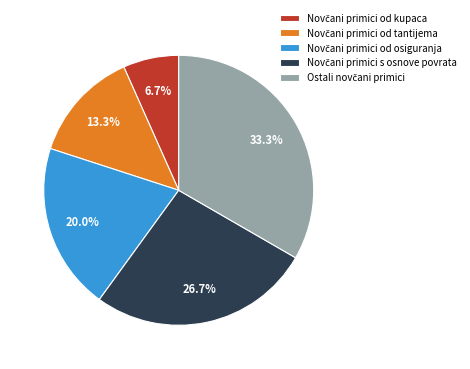

Rank the categories by value from lowest to highest.

Novčani primici od kupaca, Novčani primici od tantijema, Novčani primici od osiguranja, Novčani primici s osnove povrata, Ostali novčani primici